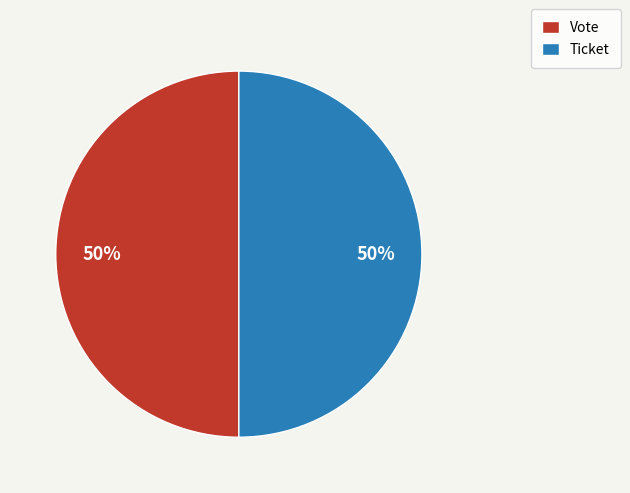

Approximately how many times larger is the value at Vote compared to Ticket?

1.0